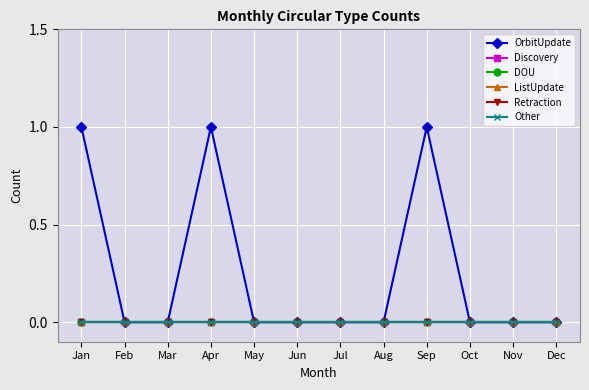

Does the chart have visible grid lines?

Yes